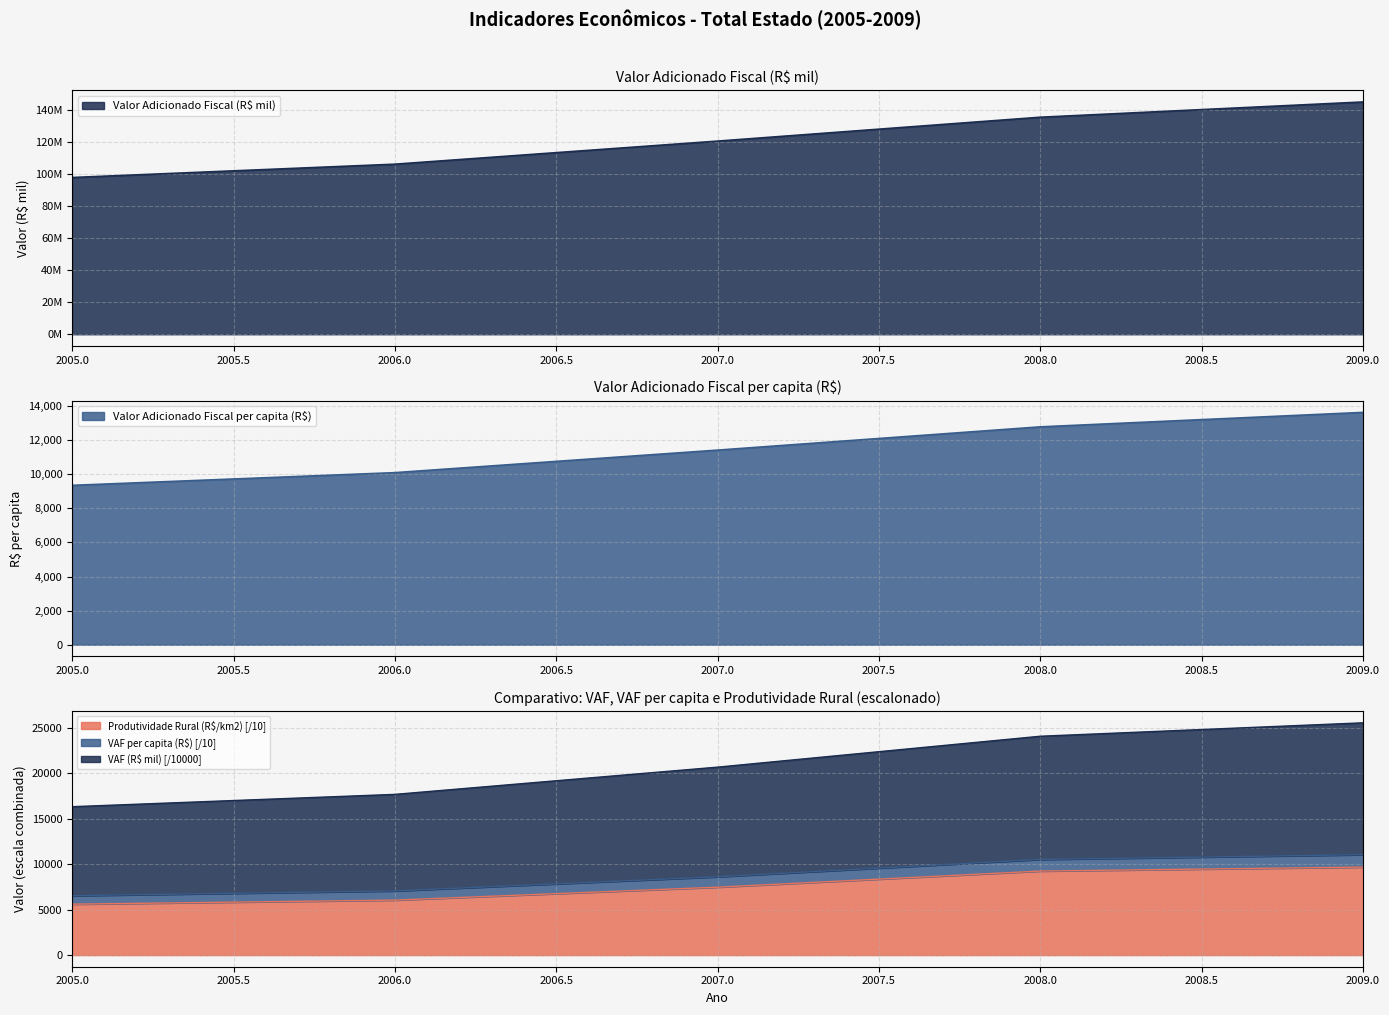

How many lines are shown in the chart?

3